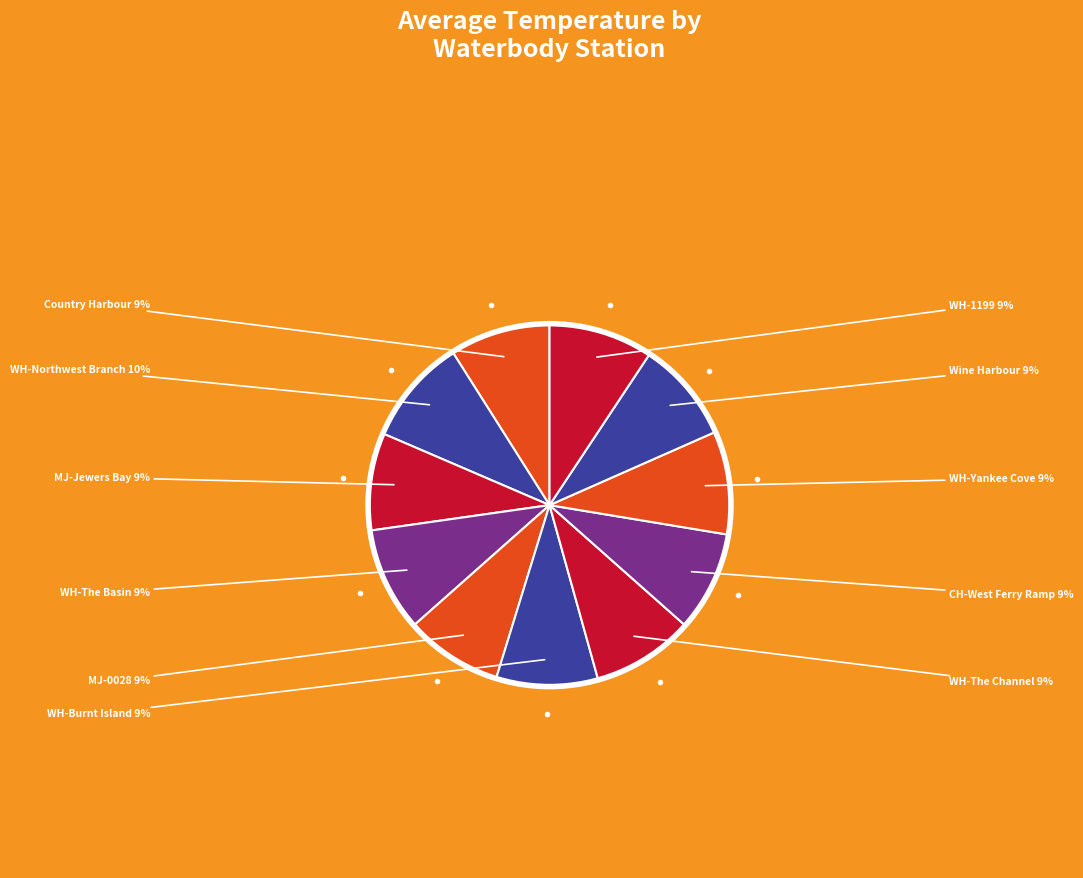

Combined, do Wine Harbour and MJ-0028 account for over 50%?

No